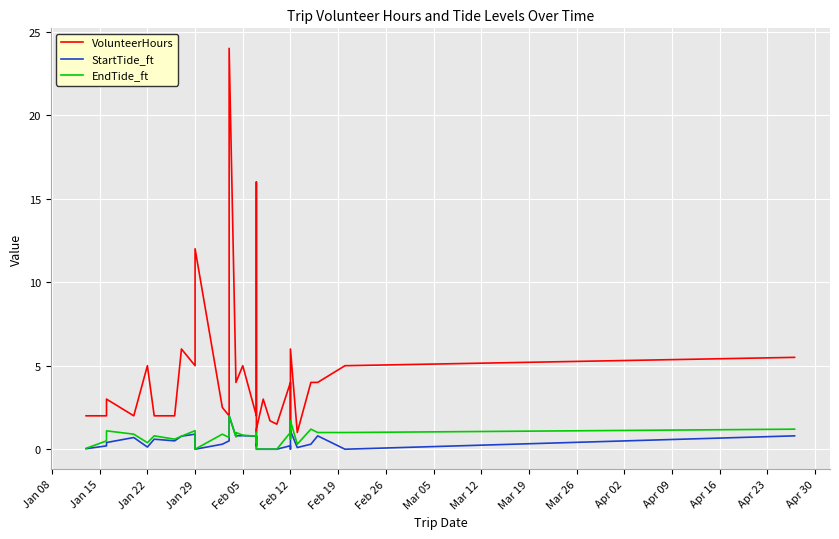

What is the average value of the StartTide_ft series?

0.5